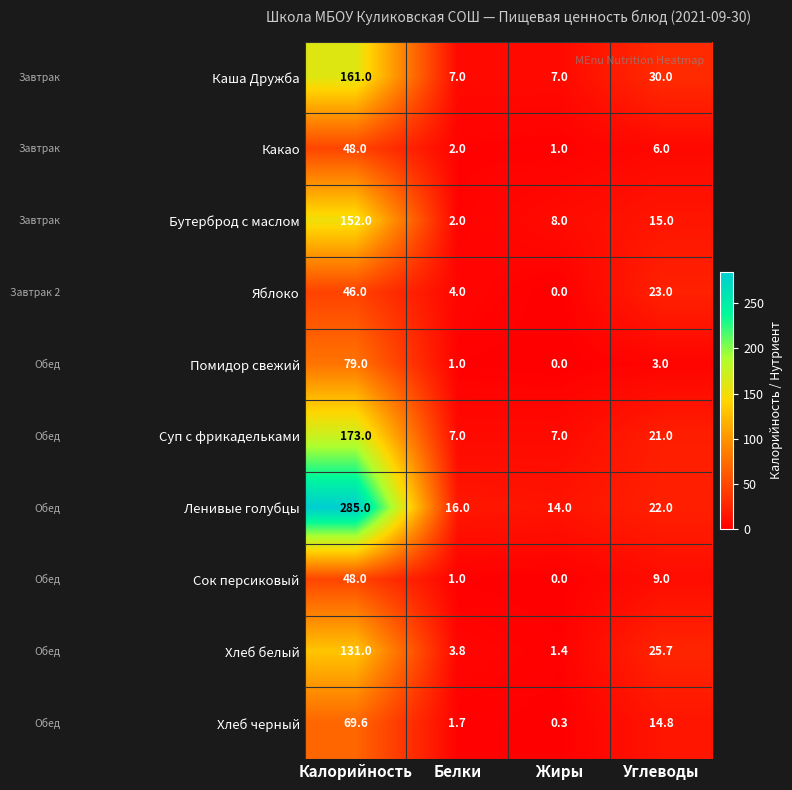

The Какао series shows 67.6 at Калорийность. True or false?

False